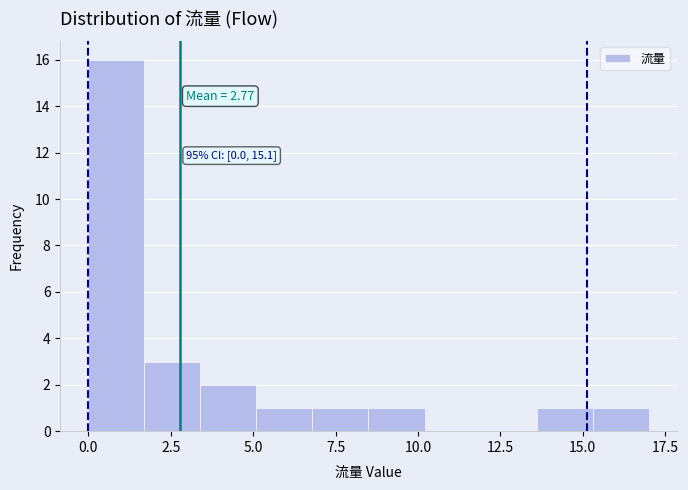

Read against the x-axis, roughly where is the centre of the tallest bar?

1.0